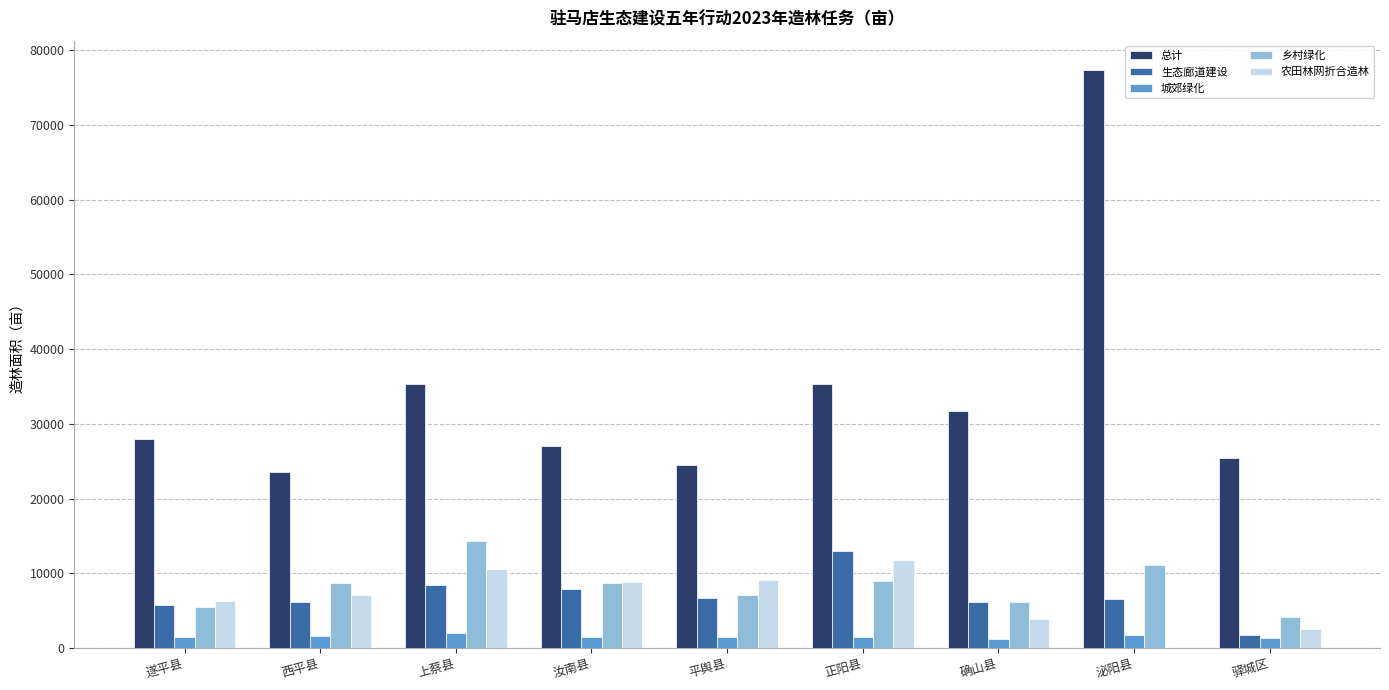

What is the sum of all 乡村绿化 values?

74897